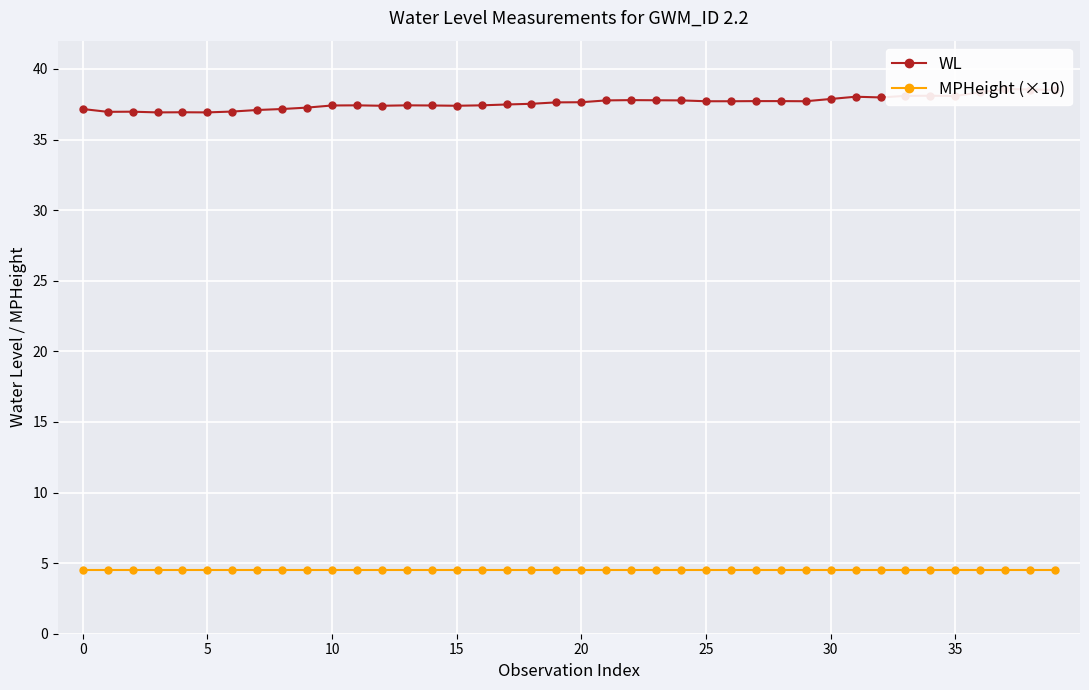

What is the approximate value of MPHeight (×10) at 19?

4.5